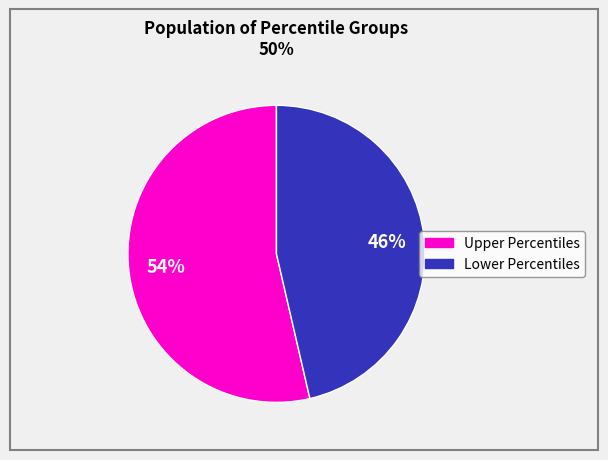

Is there a majority slice in this chart?

Yes